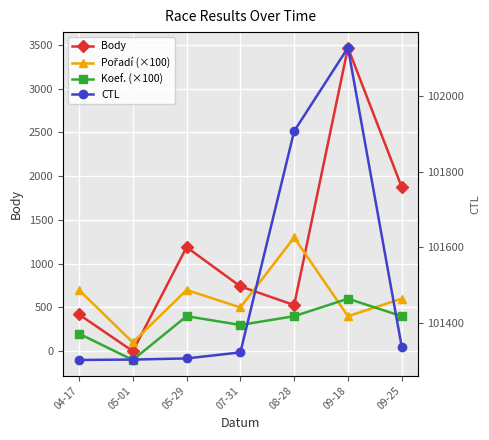

At which label is Koef. (×100) closest to 250?

04-17